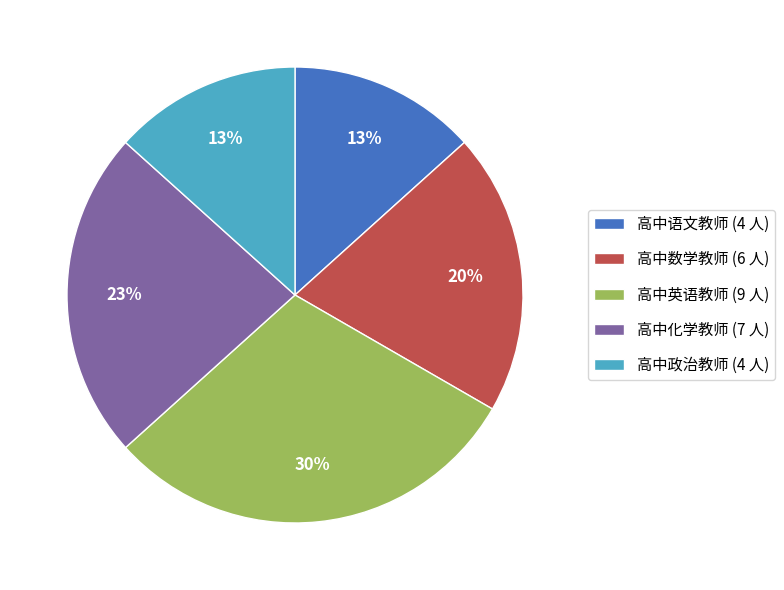

The 高中英语教师 (9 人) slice represents 30% of the pie. True or false?

True